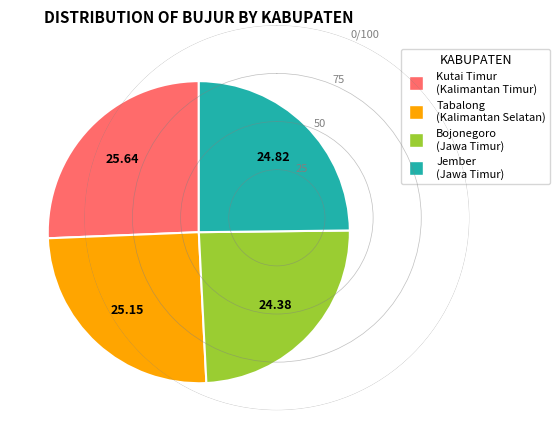

How many slices are in this pie chart?

4